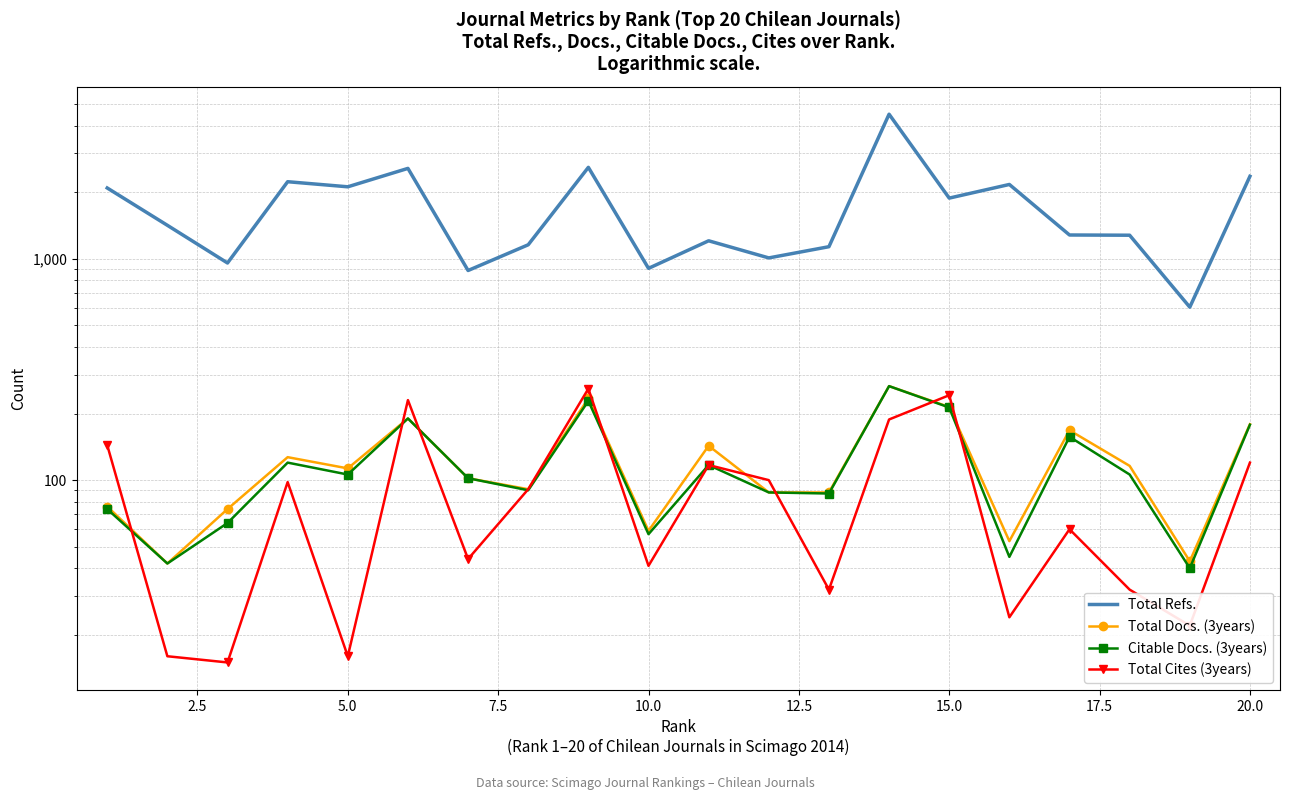

What are all the series names shown in the legend?

Total Refs., Total Docs. (3years), Citable Docs. (3years), Total Cites (3years)